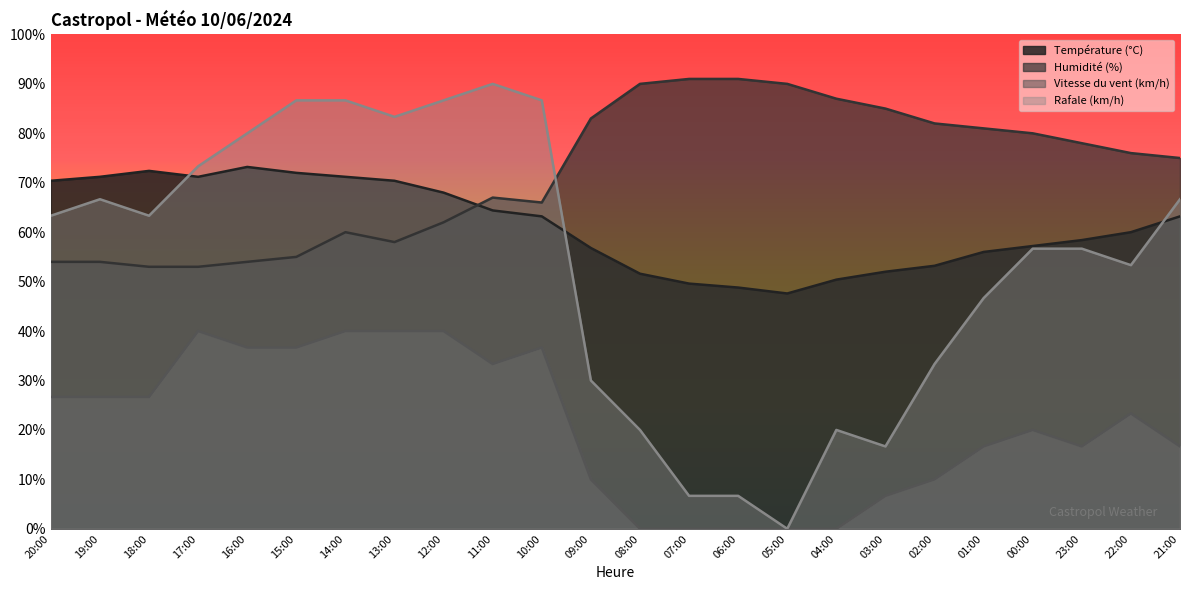

Where is the first local minimum for Vitesse du vent (km/h)?

11:00